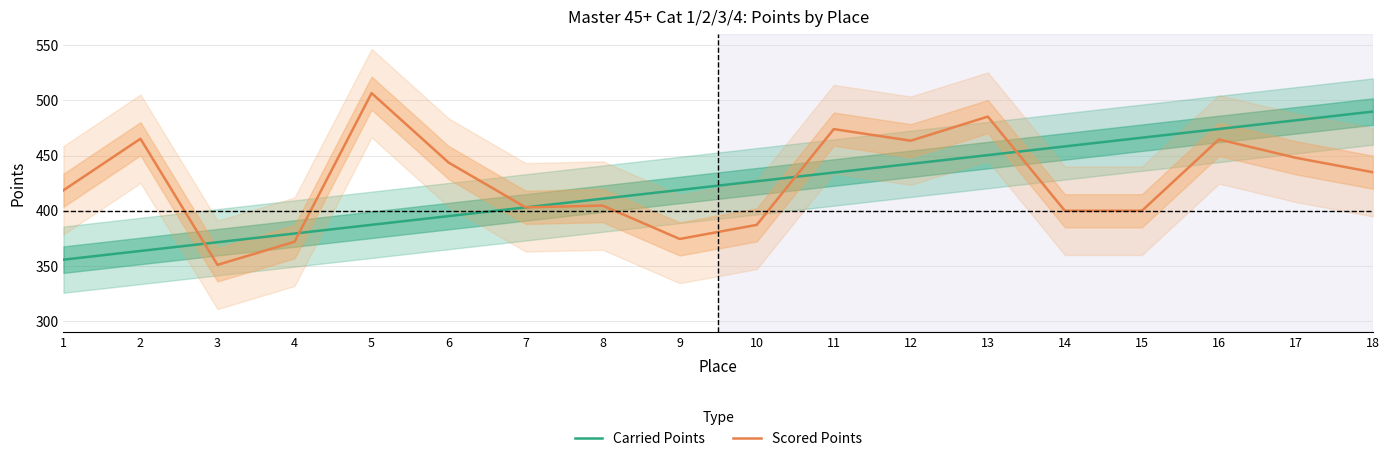

List the series in order of their overall mean, highest first.

Scored Points, Carried Points